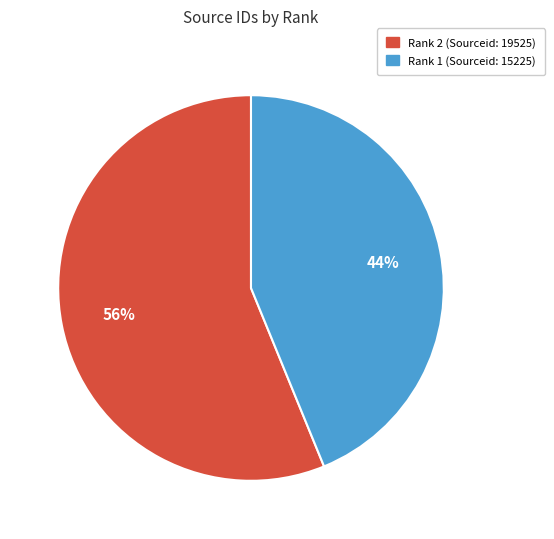

To the nearest percent, what is the difference between the largest and smallest slice percentages?

12%